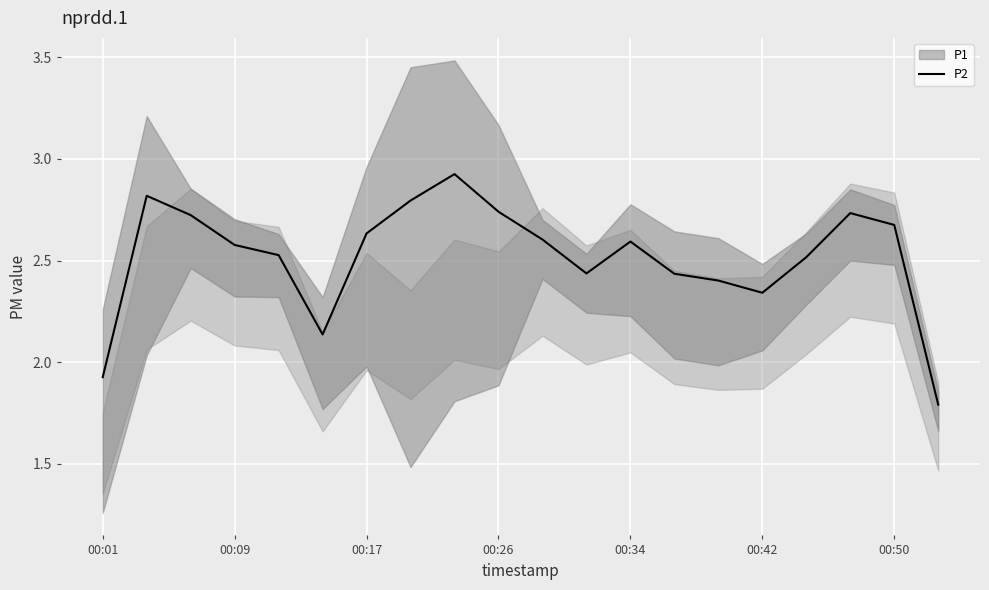

The value of P2 at 00:42 is 3.5. True or false?

False